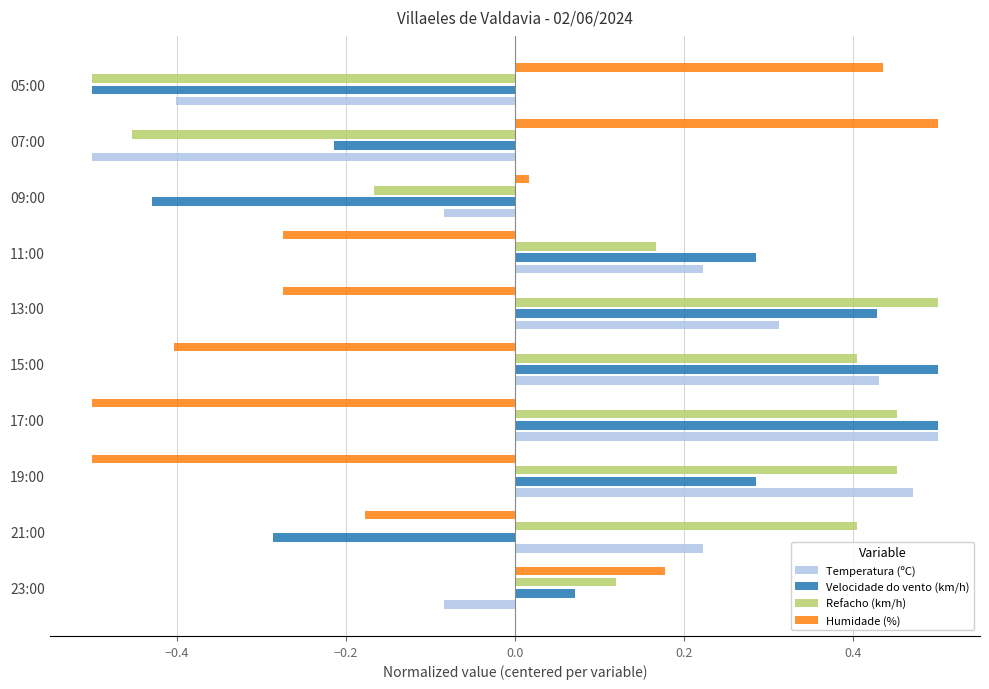

True or false: Humidade (%) has a value of 0.1 at 23:00.

False